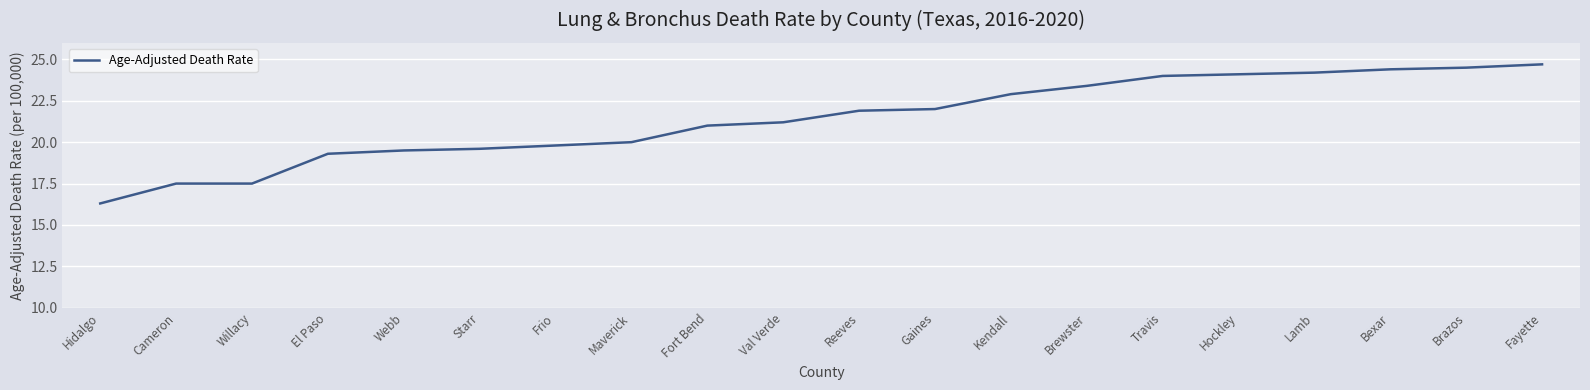

Where is the data nearest to the value 20?

Maverick